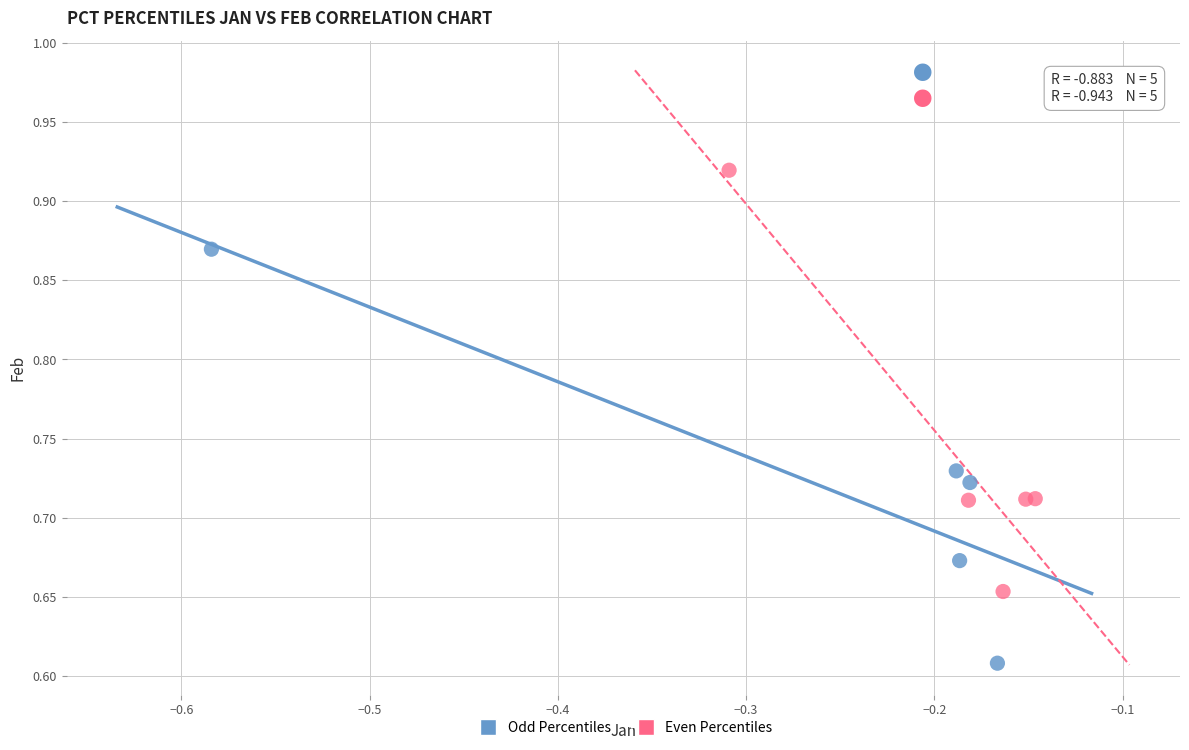

Which series contains the highest Y value?

Even Percentiles